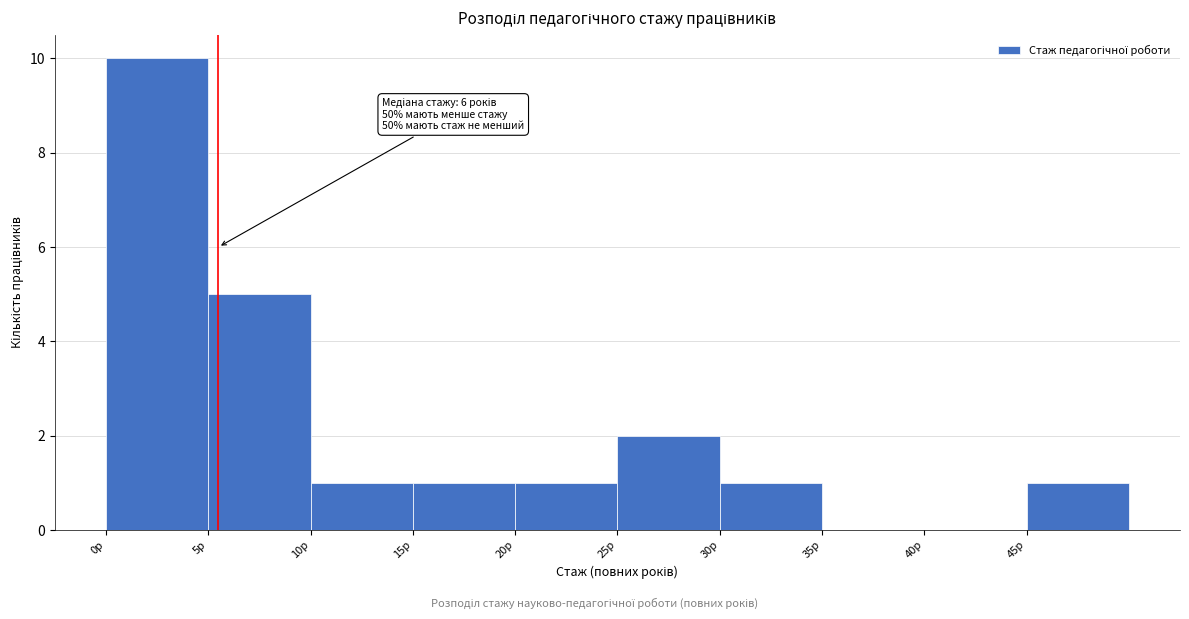

Over which range of the x-axis is the bar tallest?

0 to 5